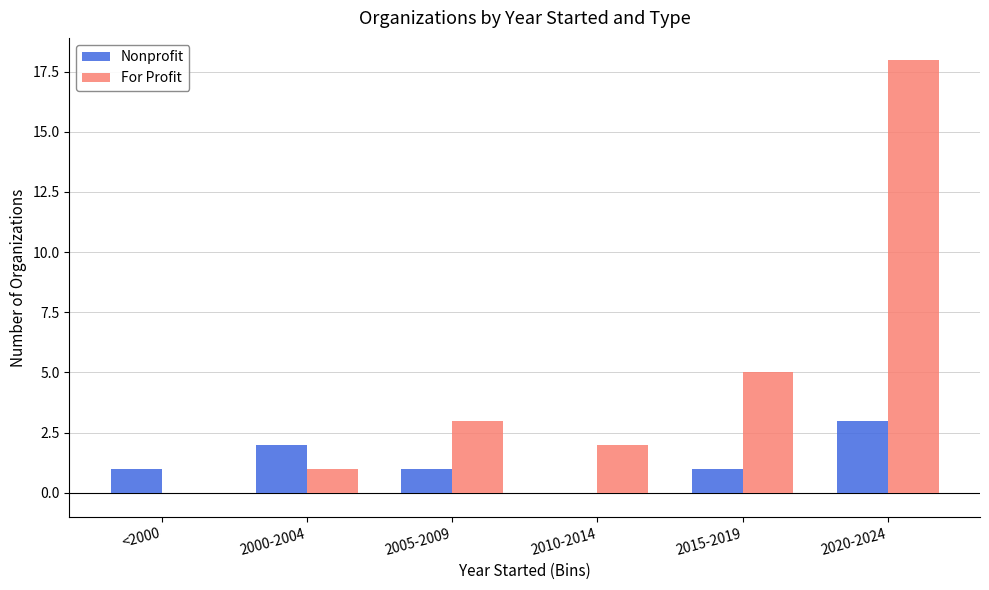

At which category is the sum across all series the highest?

2020-2024